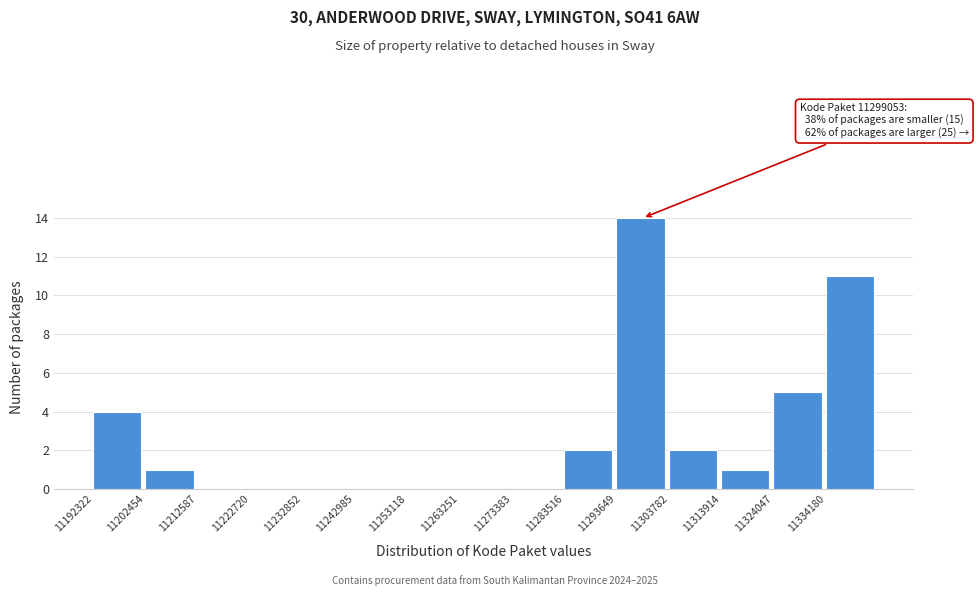

Which range on the x-axis has the tallest bar?

11294000 to 11304000